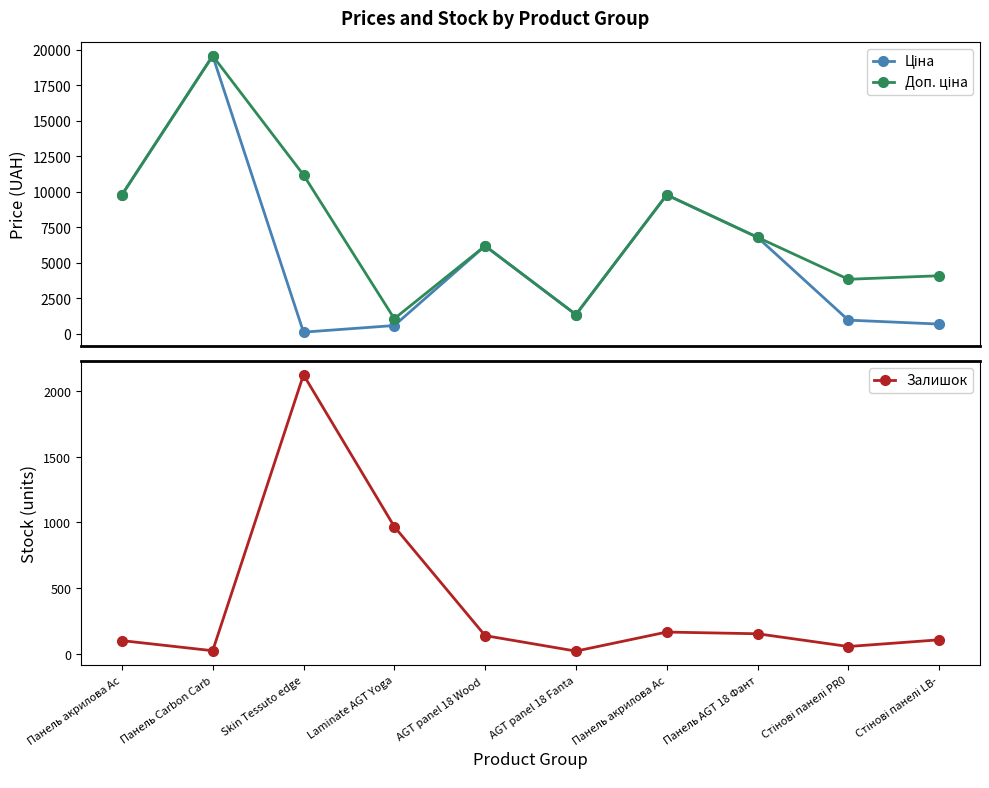

Rank the series by their maximum value, from highest to lowest.

Ціна, Доп. ціна, Залишок